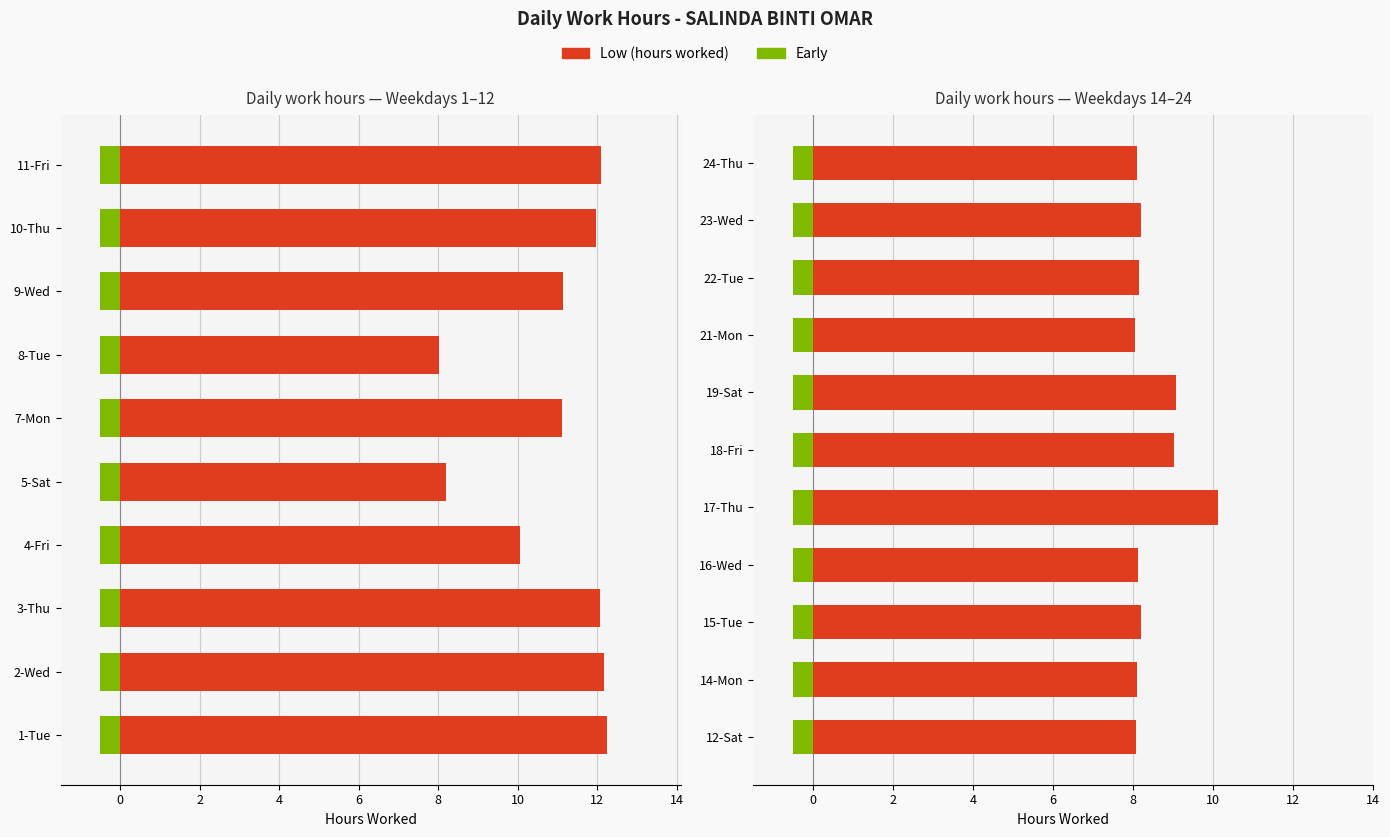

The Low (hours worked) series shows 8.2 at 15-Tue. True or false?

True